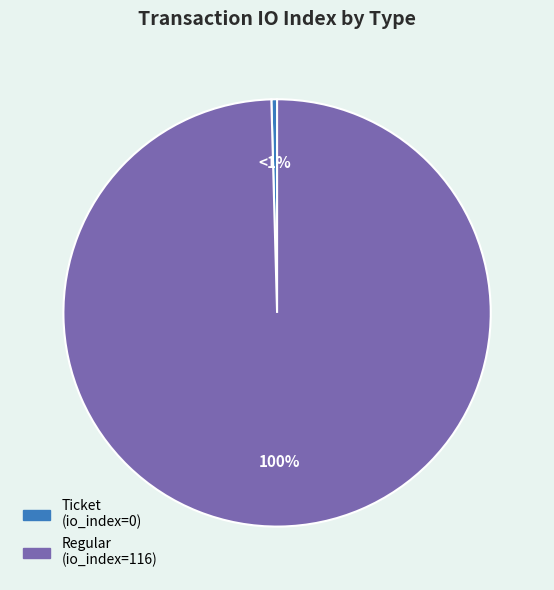

Which slice is the smallest?

Ticket (io_index=0)